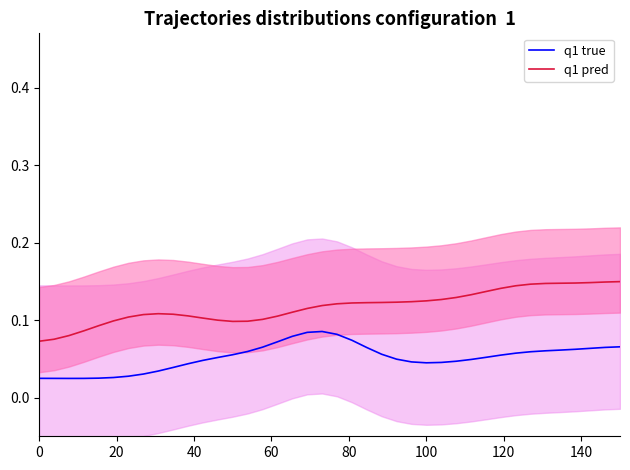

True or false: q1 pred and q1 true intersect in this chart.

False